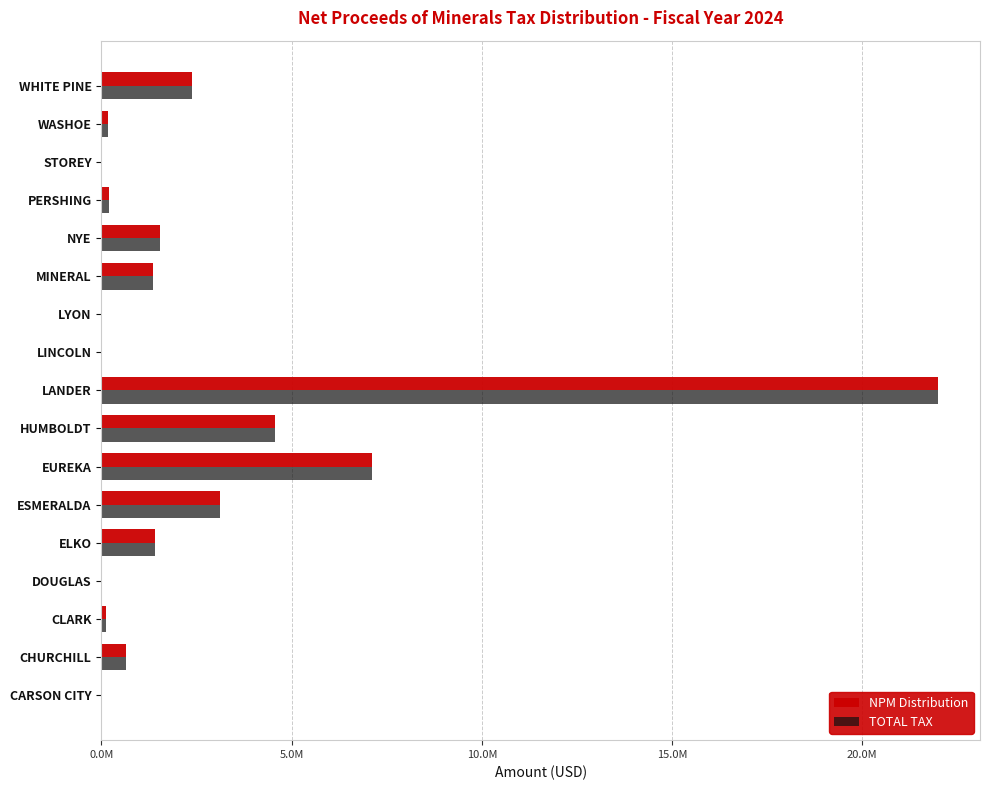

List the series in order of their peak value, lowest first.

NPM Distribution, TOTAL TAX